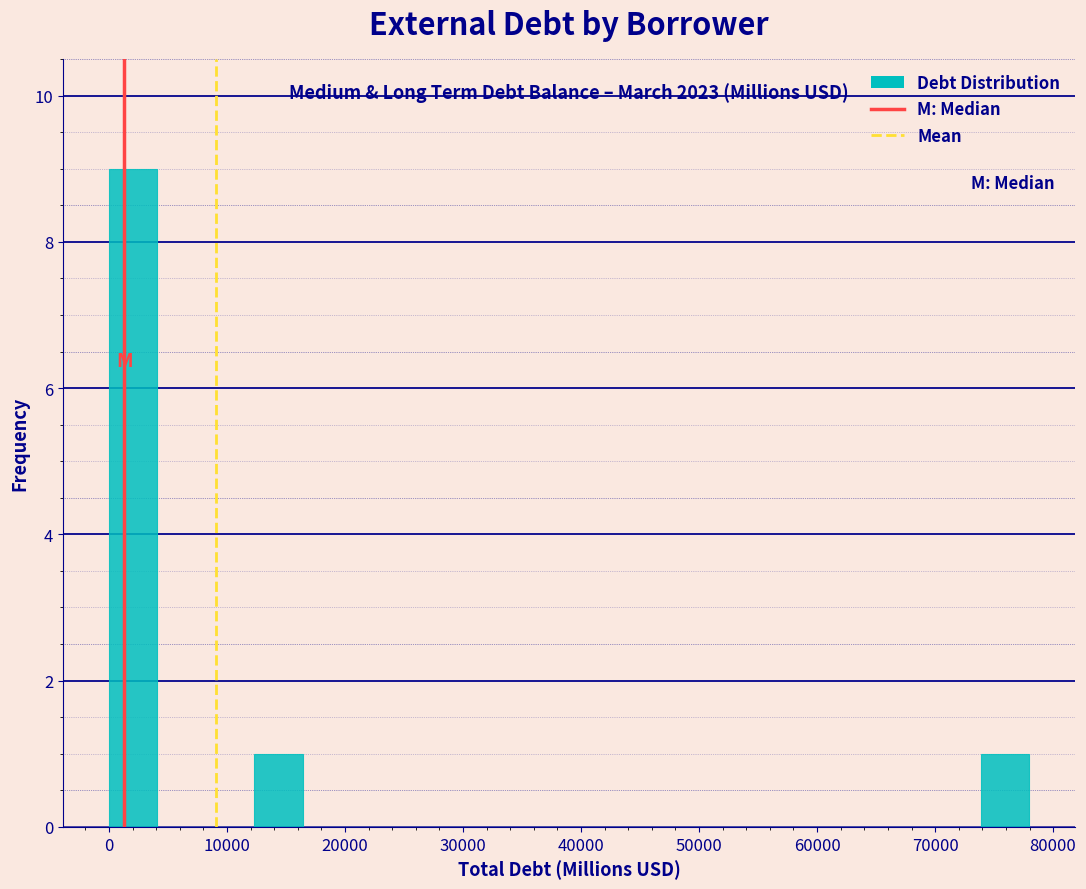

Which range on the x-axis has the tallest bar?

0 to 4000